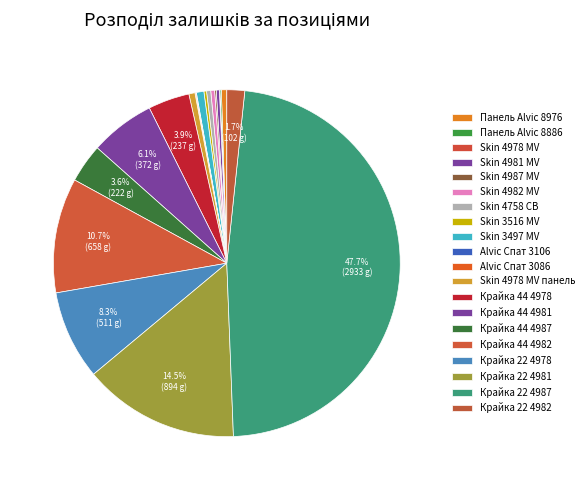

Is there any slice that represents more than half of the pie?

No